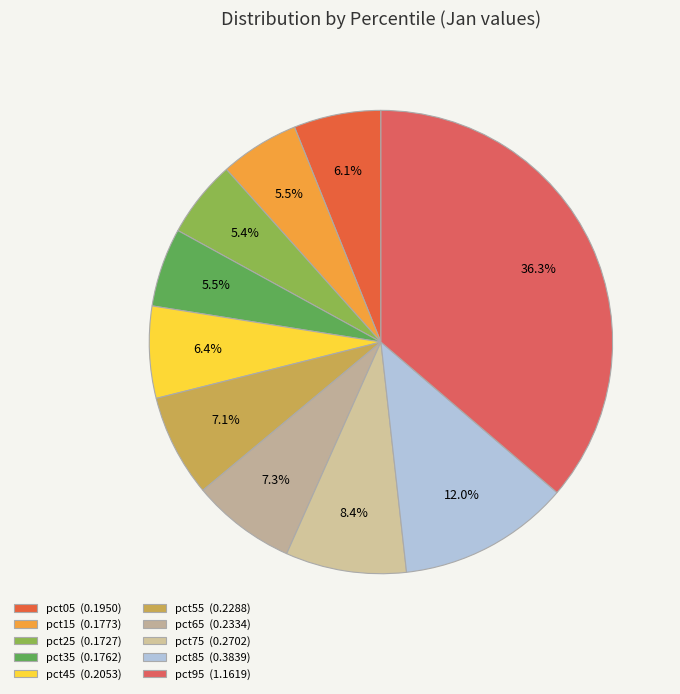

Is there a majority slice in this chart?

No